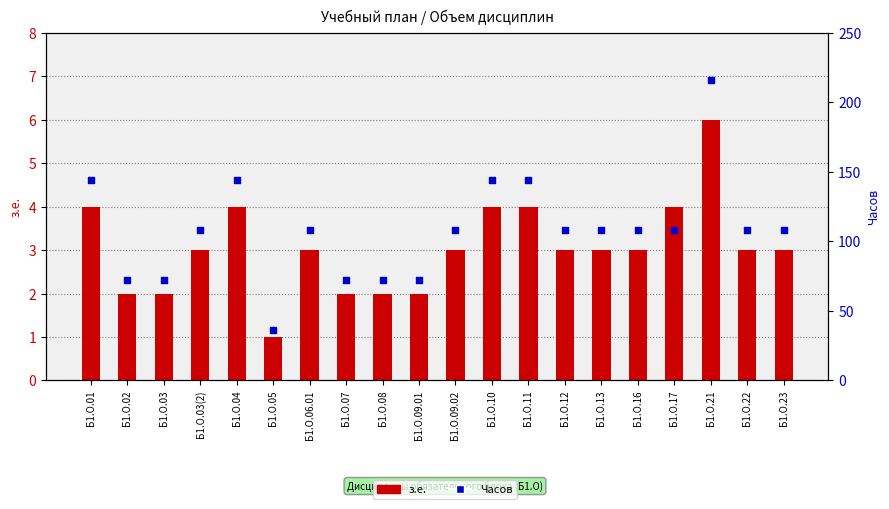

At which category is the sum across all series the highest?

Б1.О.21